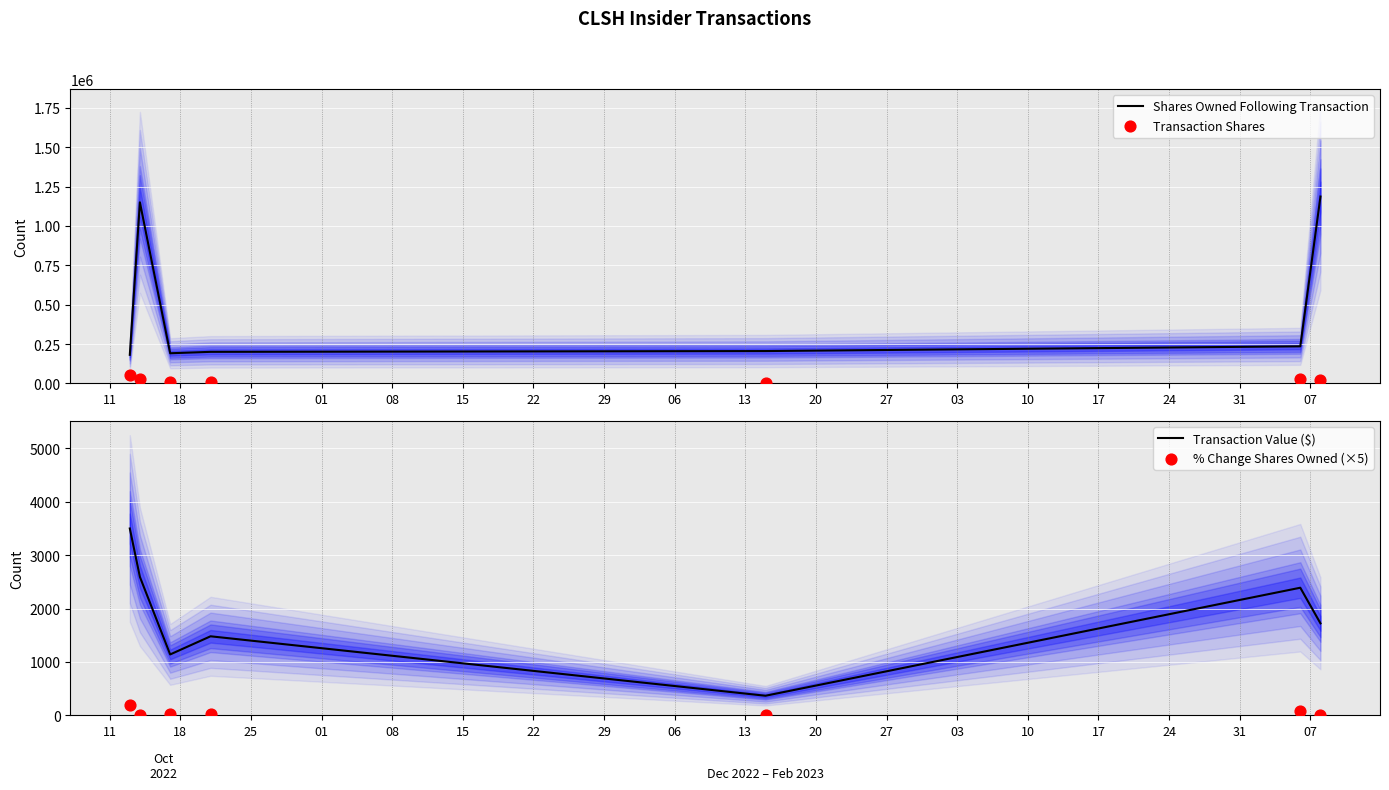

What is the lowest value of the Transaction Value ($) series?

366